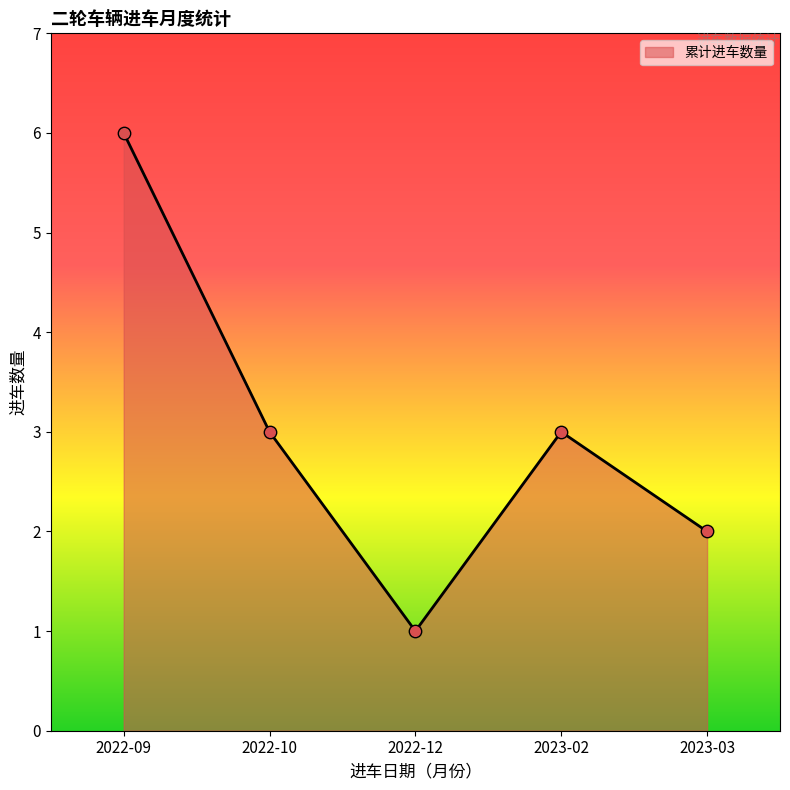

What is the change in value from 2022-09 to 2022-12?

-5